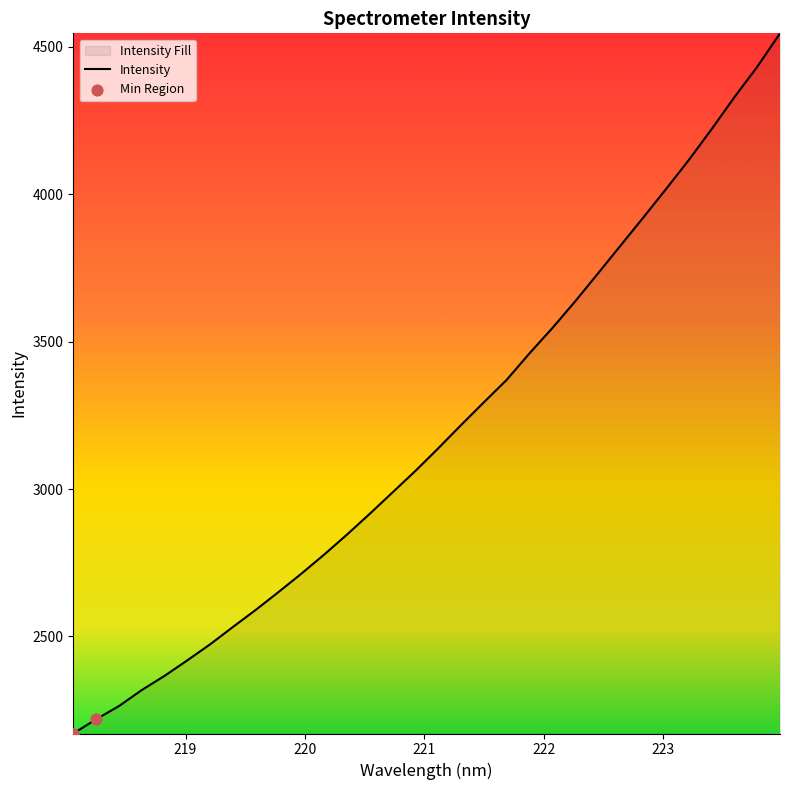

What is the difference between the maximum and minimum values?

2375.7